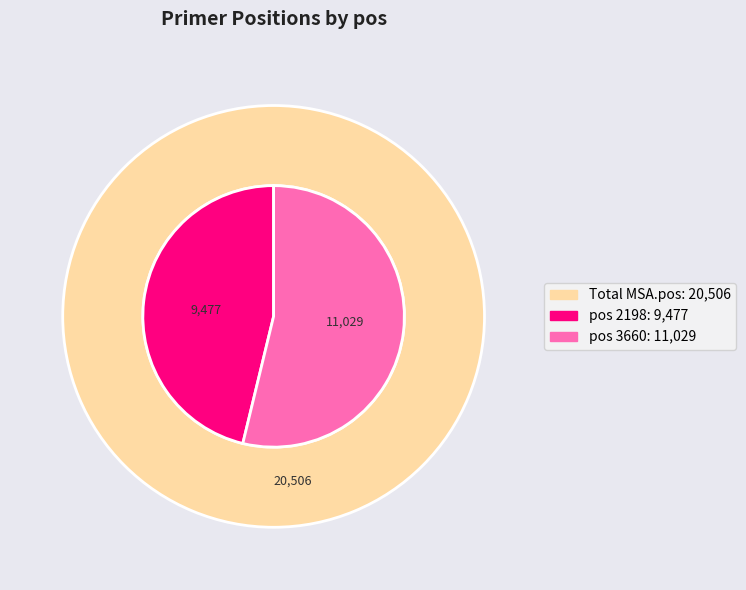

To the nearest percent, what is the average slice percentage?

50%